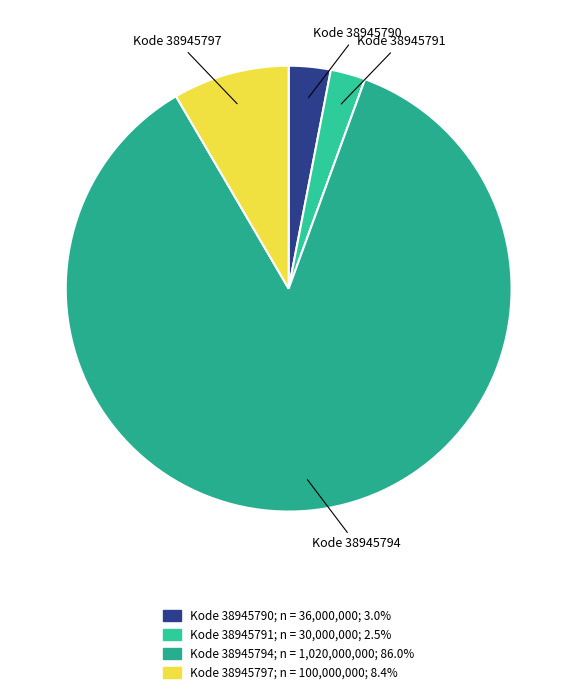

How many slices are in this pie chart?

4